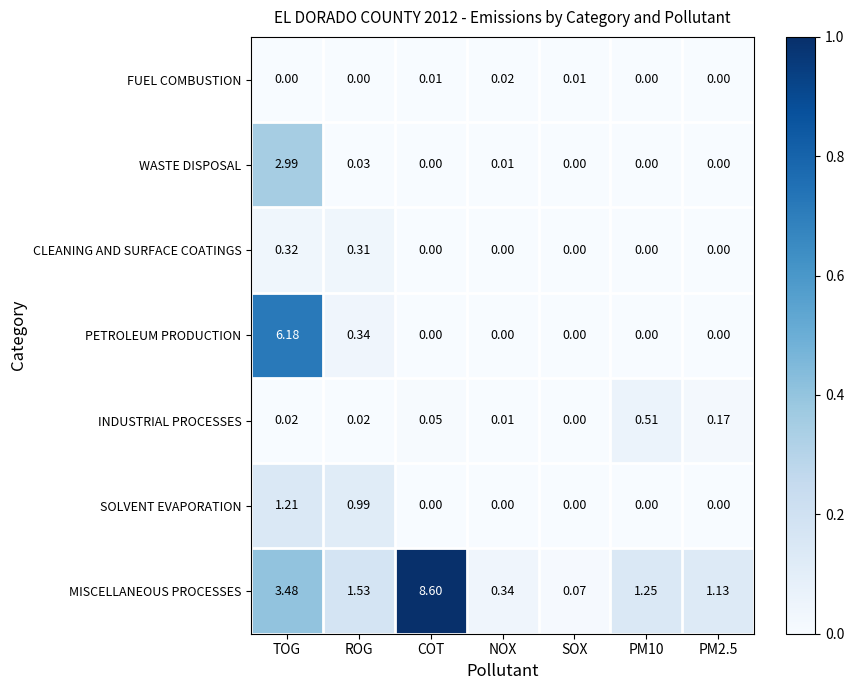

Which series has the largest total across all categories?

MISCELLANEOUS PROCESSES